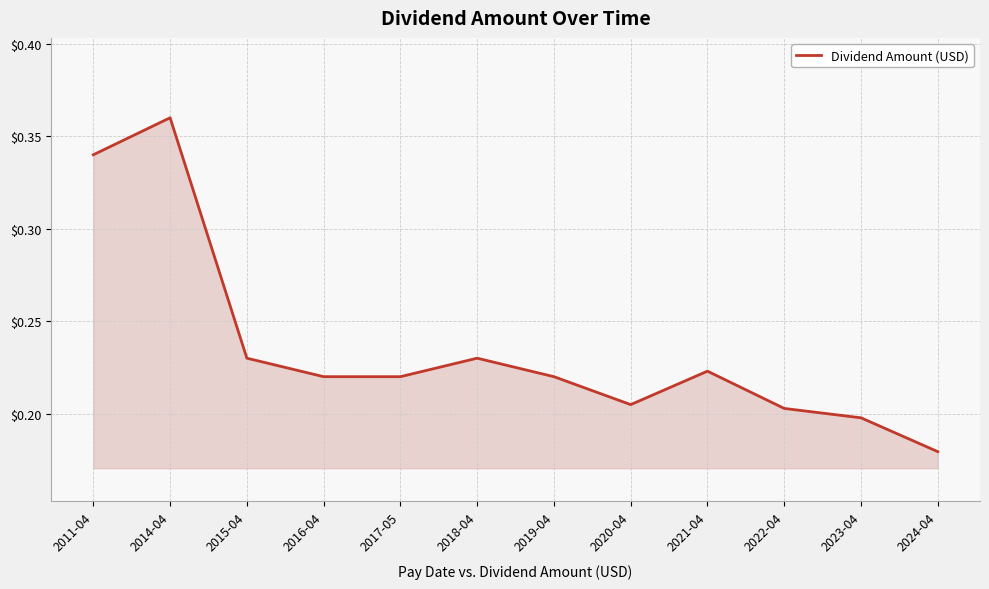

Between 2014-04 and 2015-04, which is larger?

2014-04